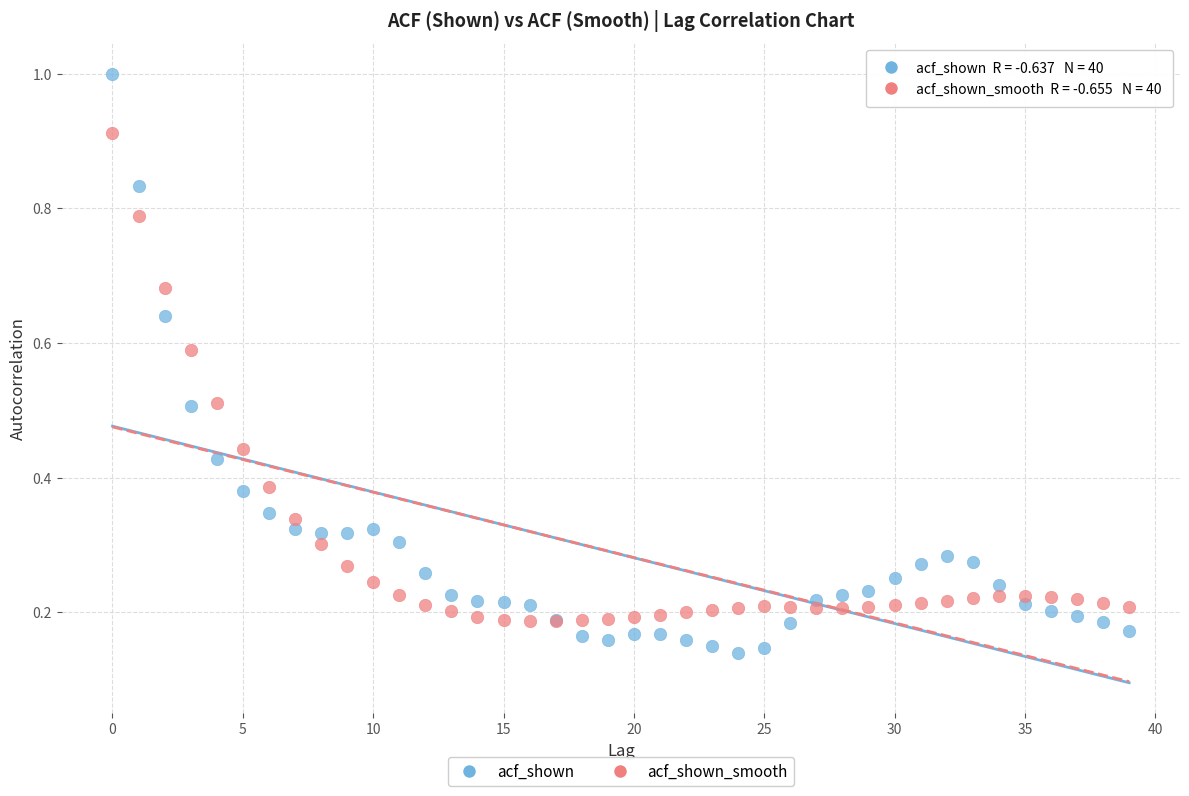

Which series has the largest Y range (max minus min)?

acf_shown